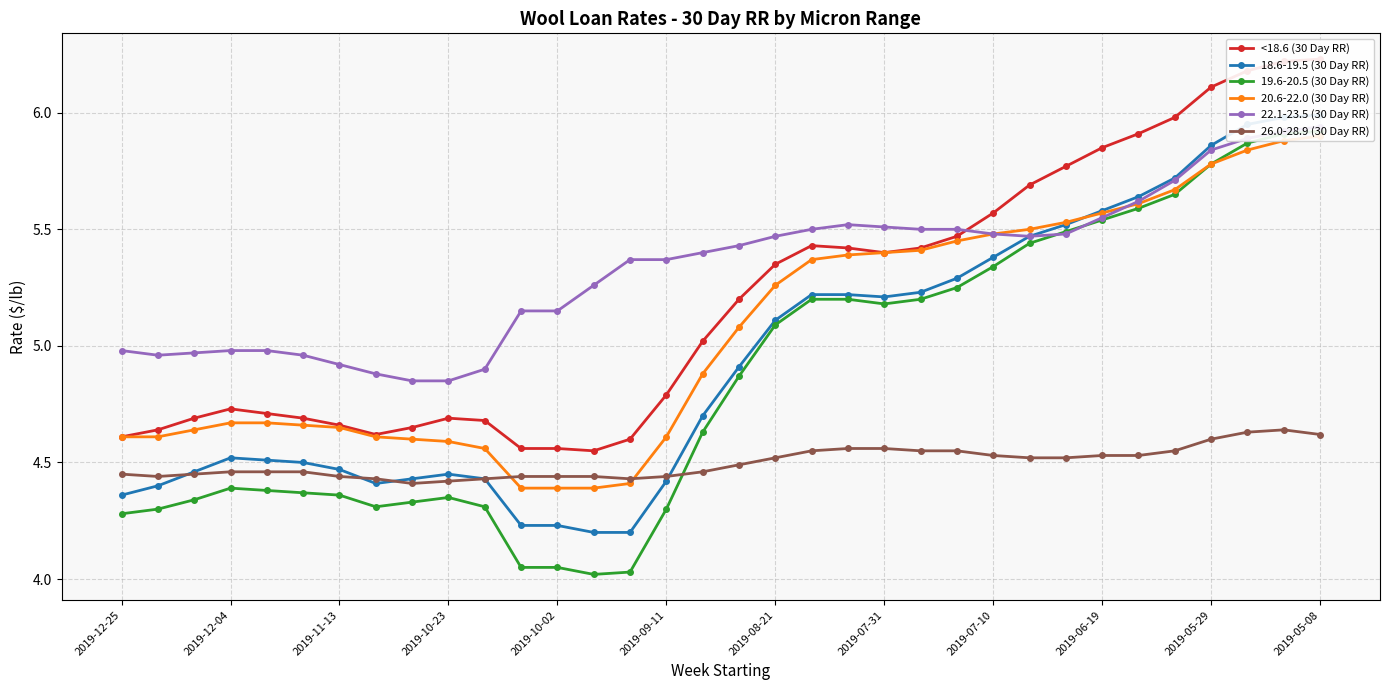

The 26.0-28.9 (30 Day RR) series shows 7.1 at 2019-10-02. True or false?

False